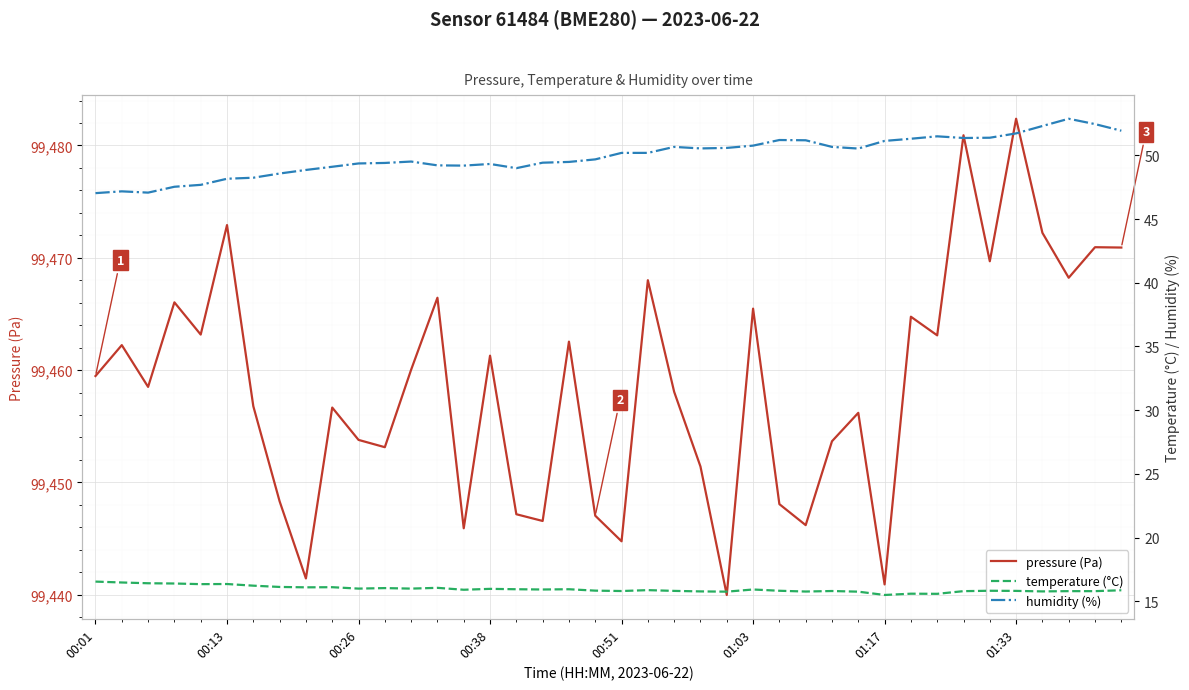

Is it true that pressure (Pa) equals 42805.9 at 00:26?

False